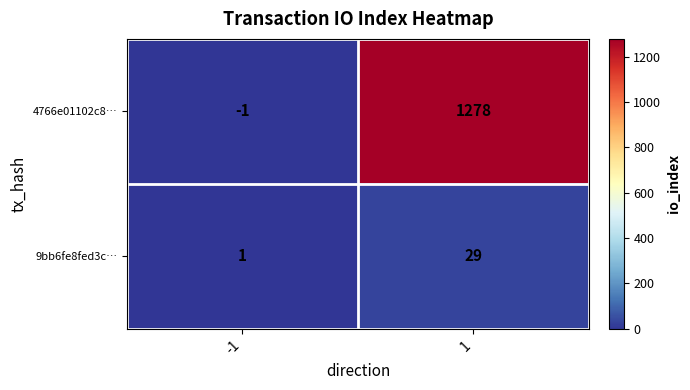

Reading left to right, extract all data points from this chart.

4766e01102c8…: -1=-1	1=1278
9bb6fe8fed3c…: -1=1	1=29